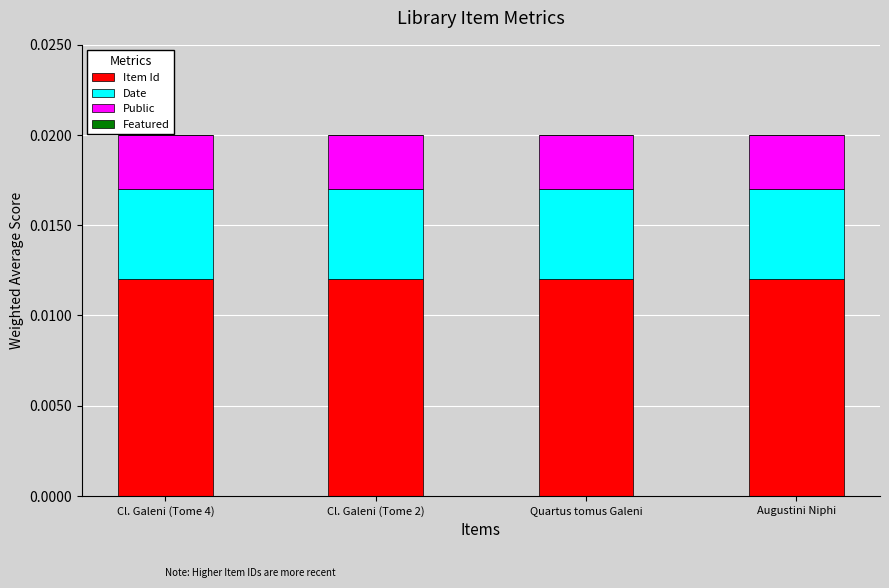

Count the Item Id values in the range 0 to 1.

4